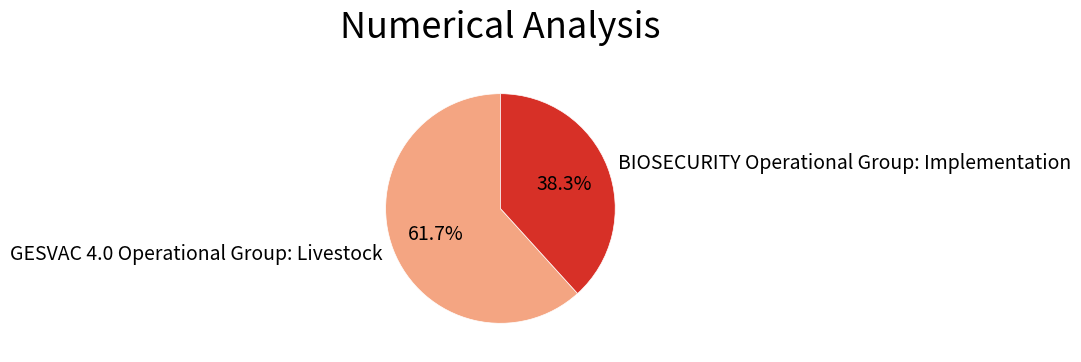

How many segments does this pie chart have?

2